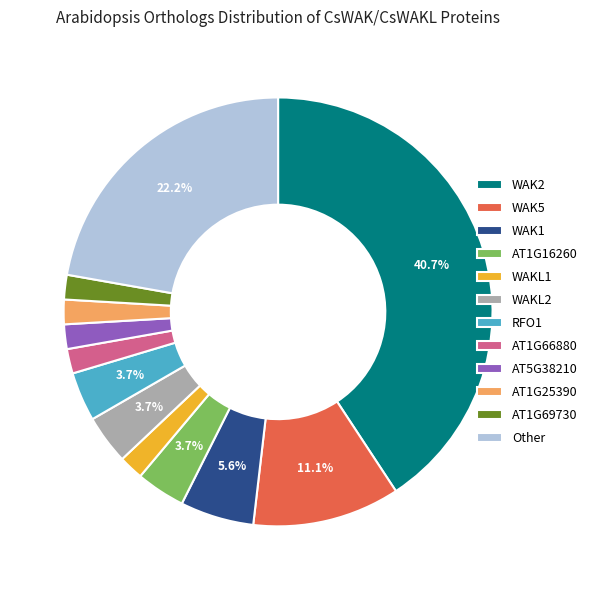

True or false: AT1G66880 accounts for 10% of the total.

False